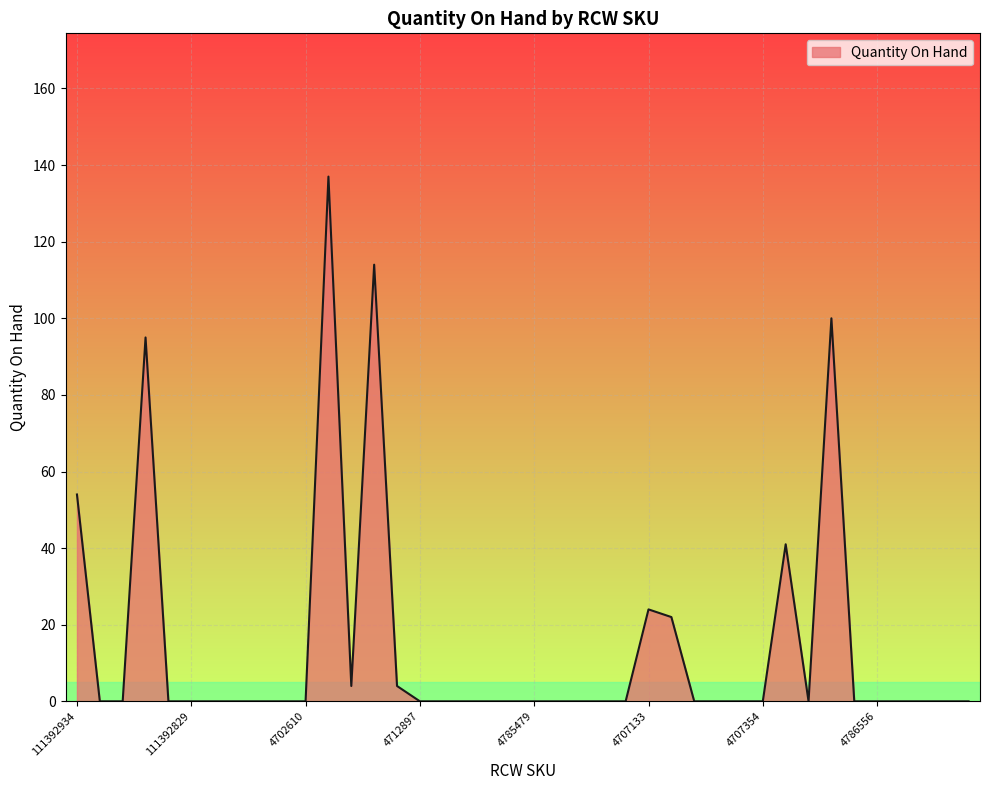

What is the difference between the maximum and minimum values?

137